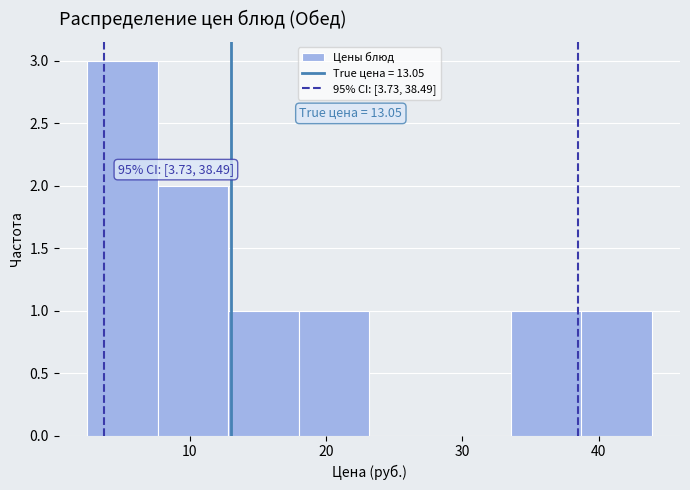

Over which range of the x-axis is the bar tallest?

2 to 8